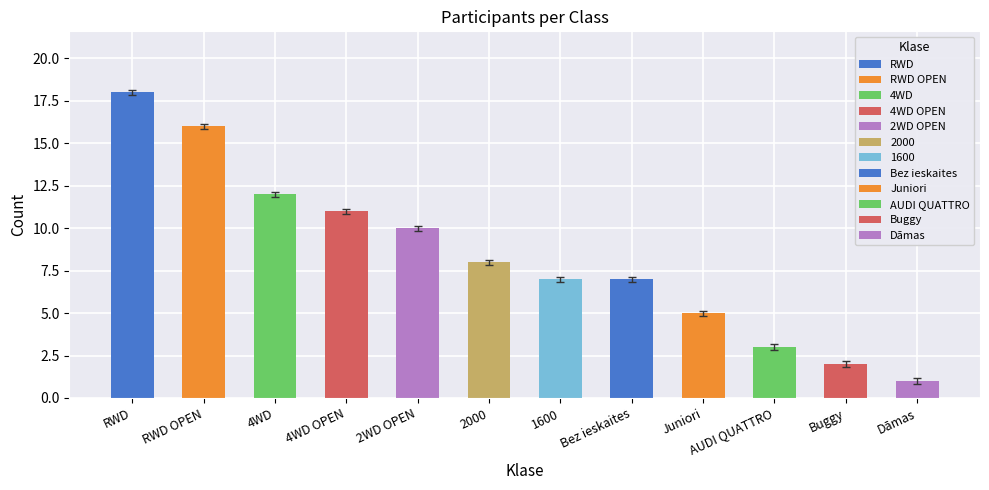

Count the number of categories in the chart.

12